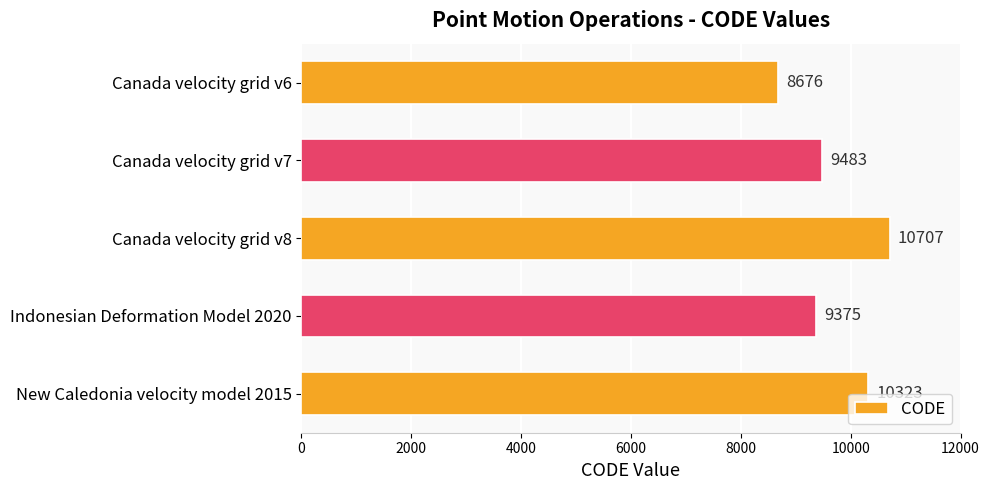

The value at Canada velocity grid v7 is 6232. True or false?

False